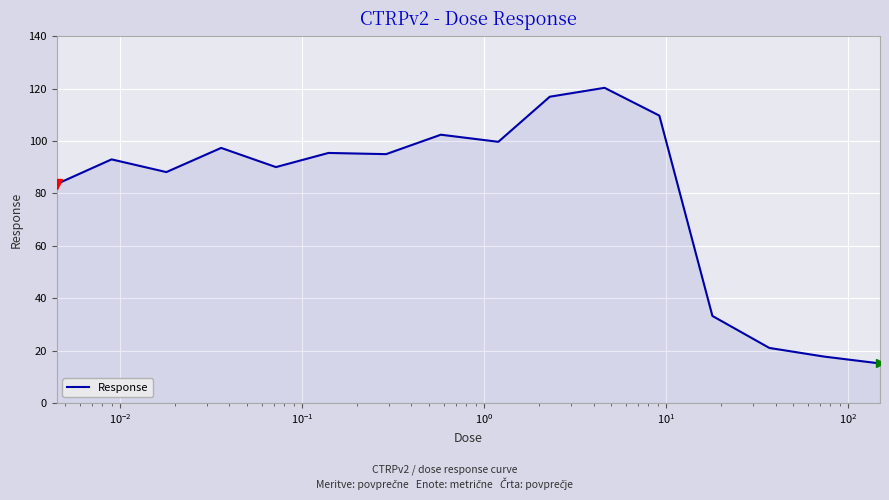

What is the difference between the maximum and minimum values?

105.2